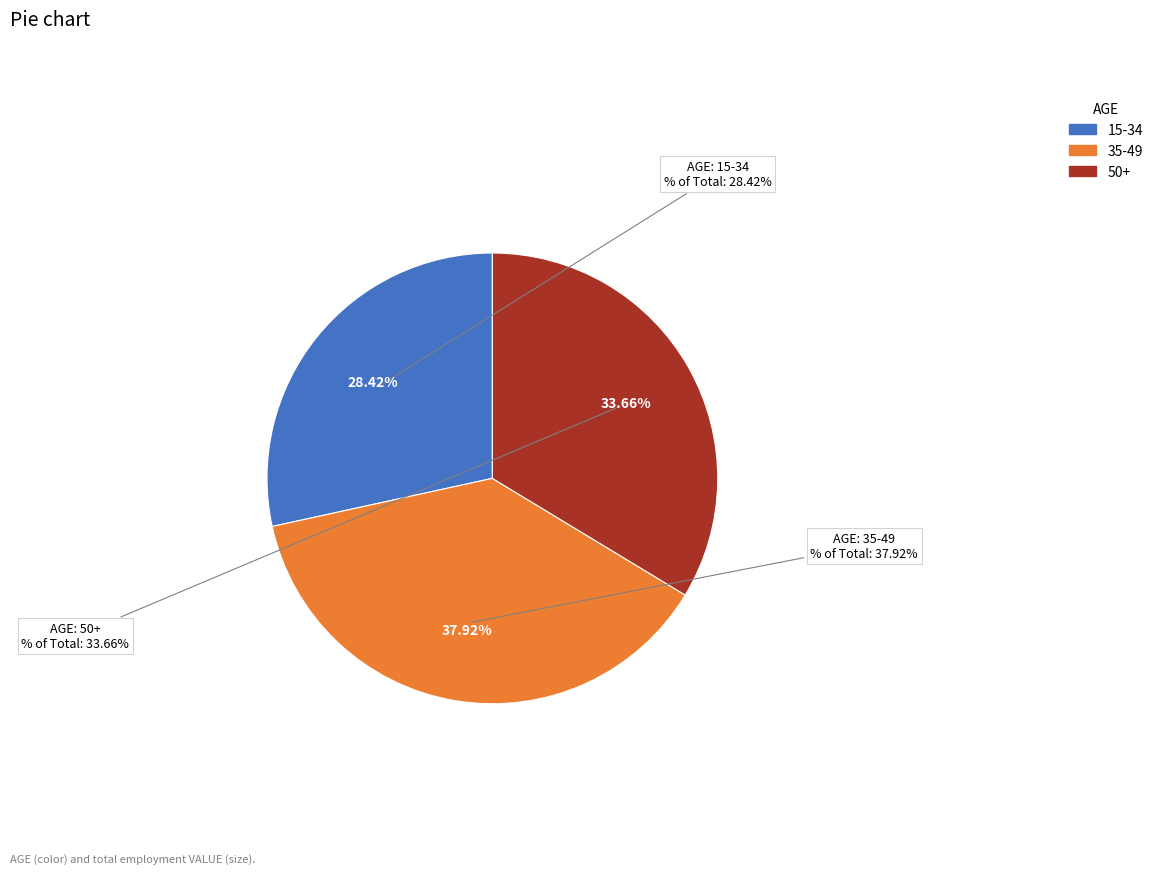

Count the number of slices in the pie.

3